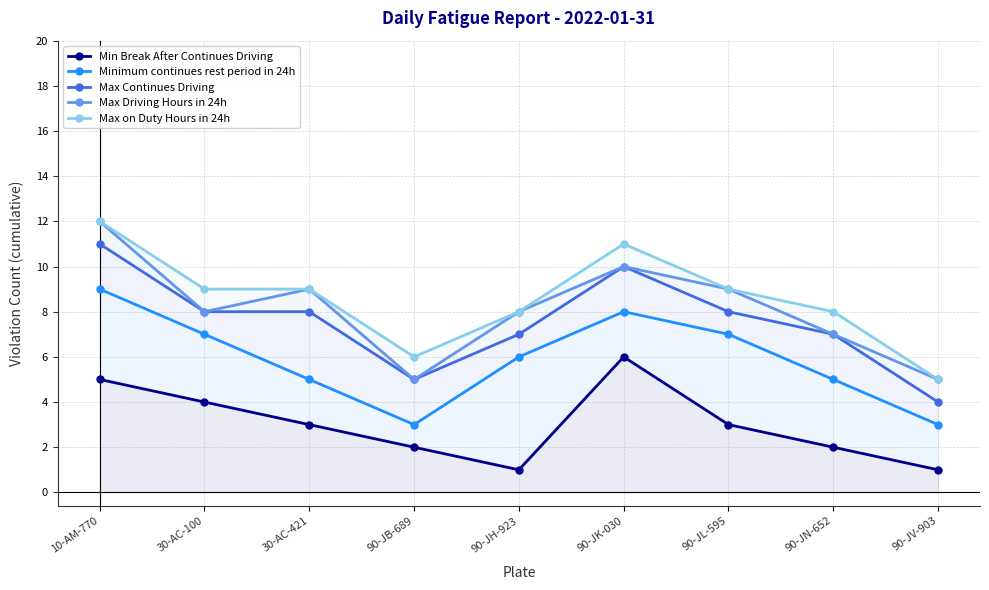

True or false: Min Break After Continues Driving and Max on Duty Hours in 24h intersect in this chart.

False